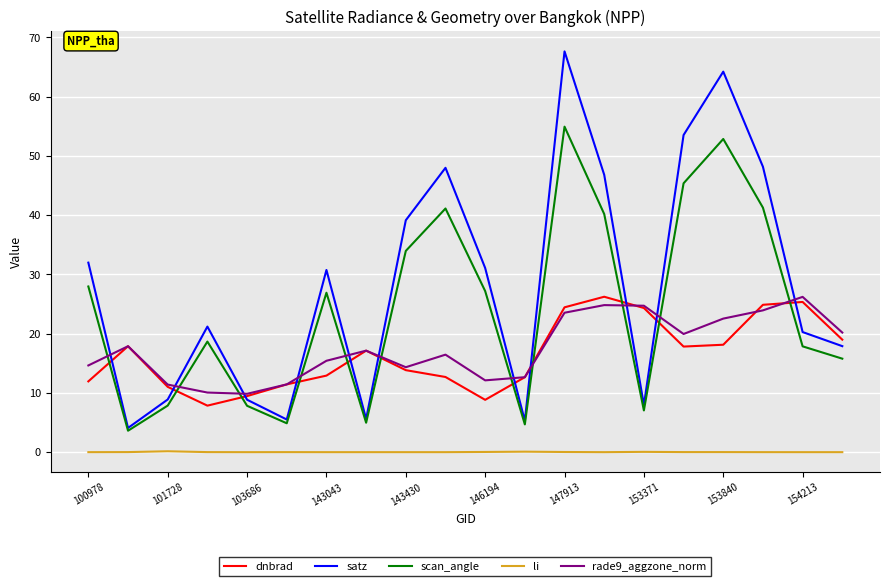

Does the chart have visible grid lines?

Yes